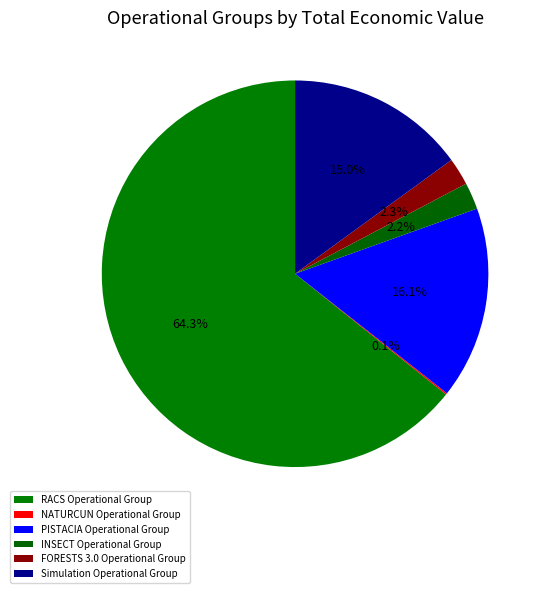

Between RACS Operational Group and NATURCUN Operational Group, which is larger?

RACS Operational Group